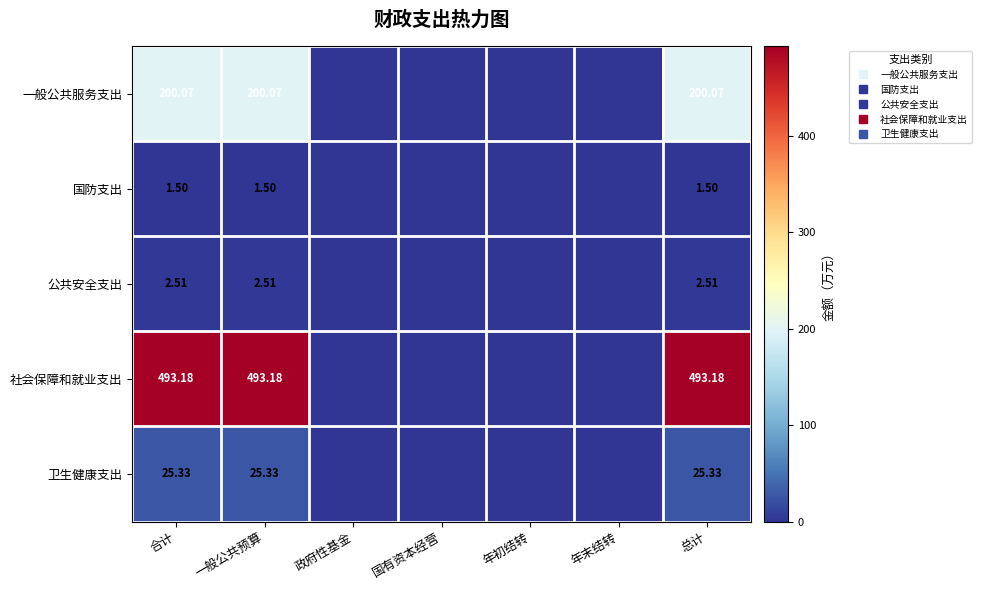

At how many categories does at least one series exceed 426?

3